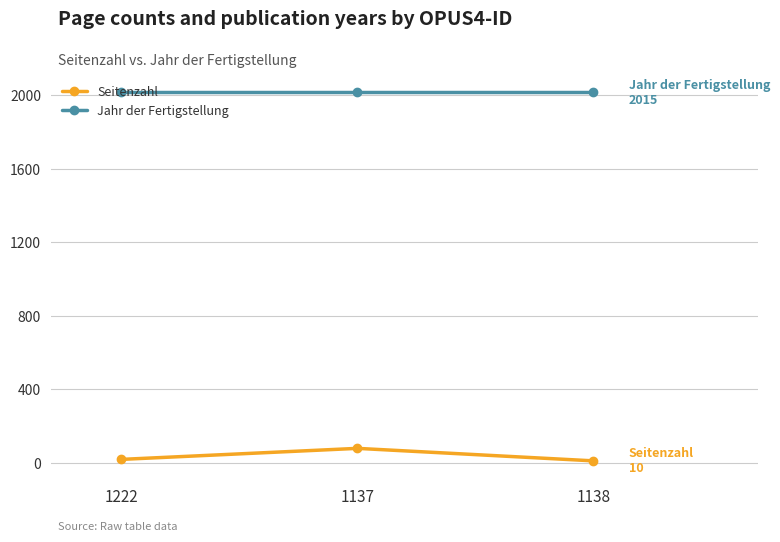

Which series has the widest spread of values?

Seitenzahl